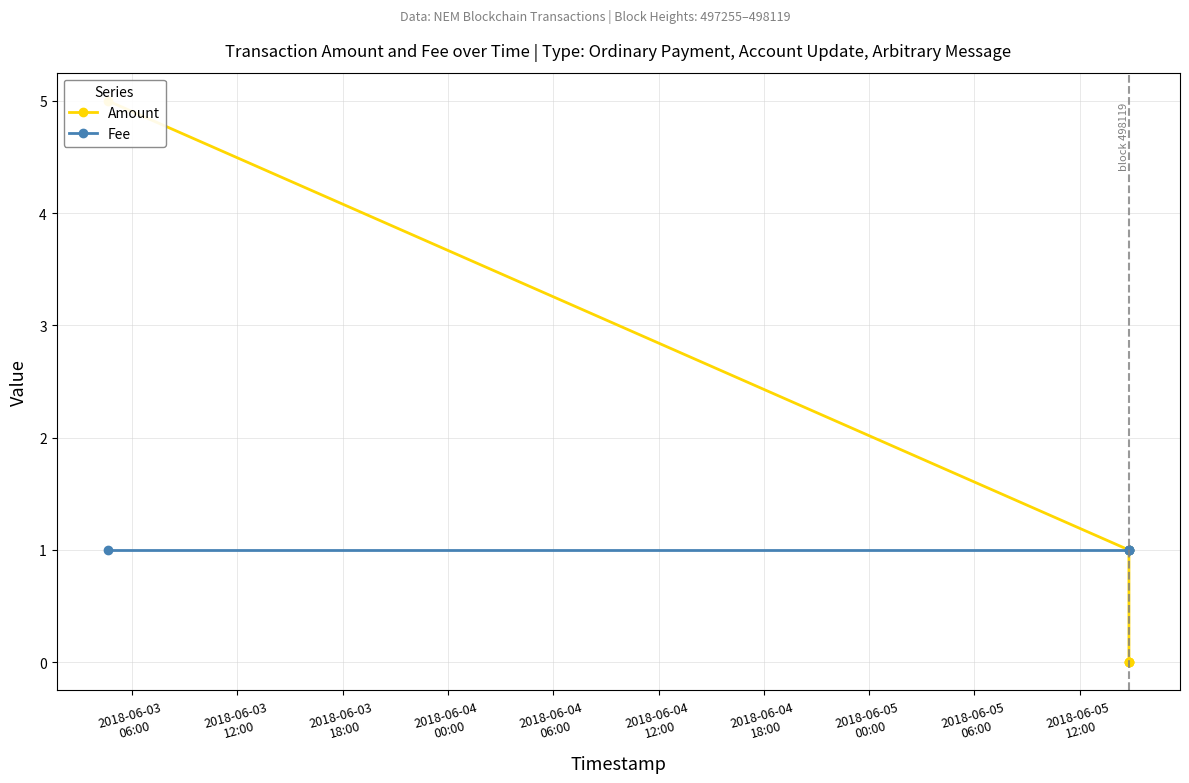

True or false: Amount and Fee intersect in this chart.

False